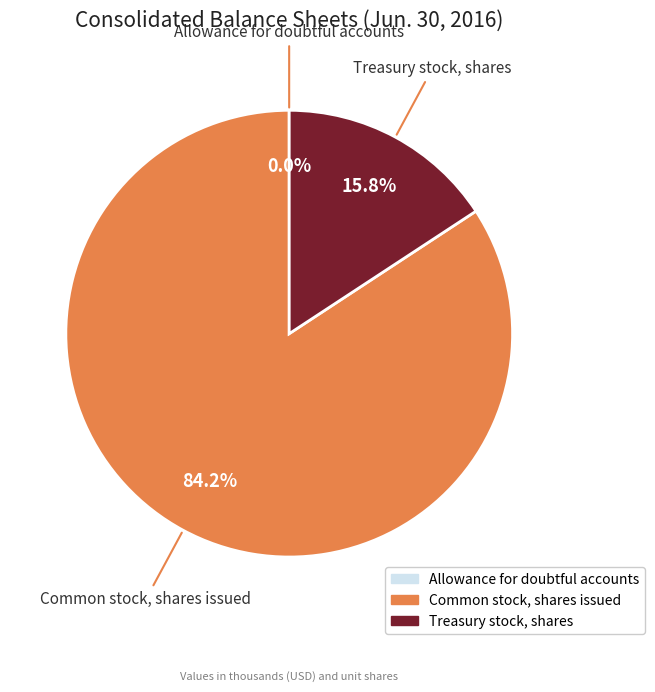

Do Treasury stock, shares and Common stock, shares issued together represent more than half of the pie?

Yes